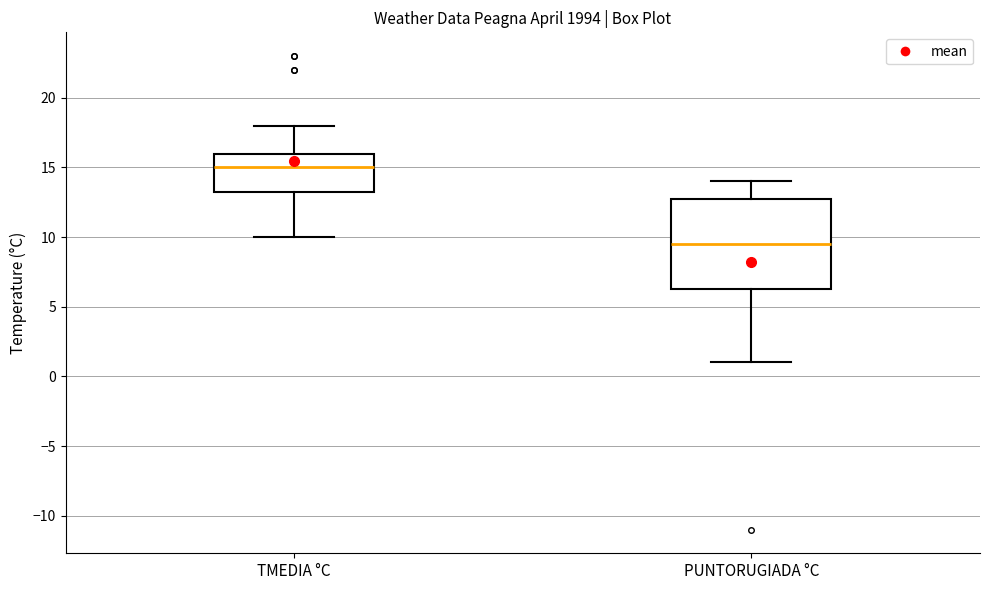

Where is the lower edge of the box for PUNTORUGIADA °C on the y-axis? The values are not printed on the chart, so give them approximately, as read against the axis.

6.5